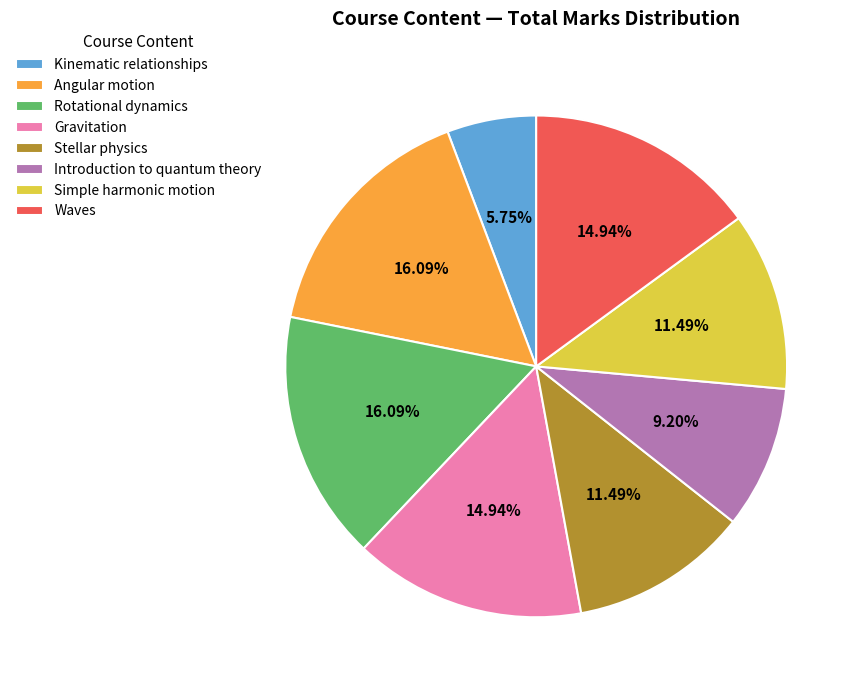

What percentage is the Gravitation slice, to the nearest percent?

15%